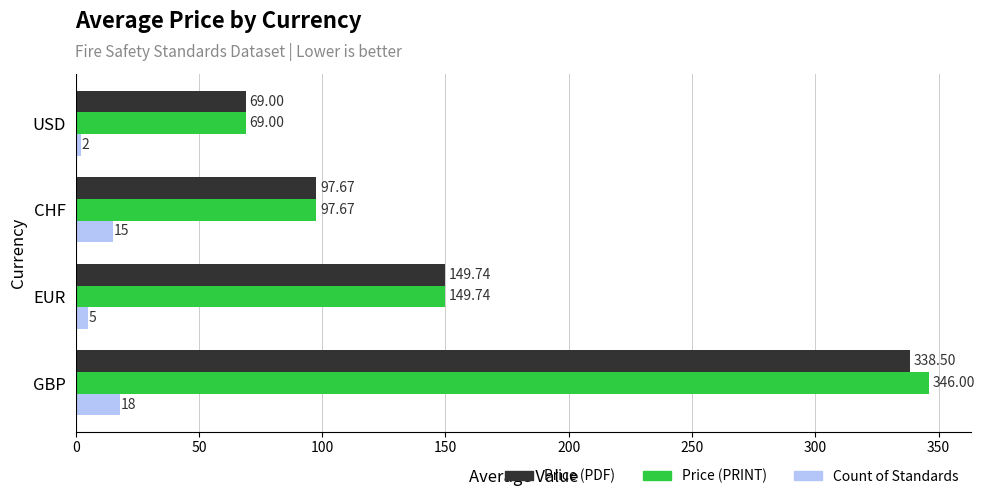

What is the maximum value for Price (PRINT)?

346.0